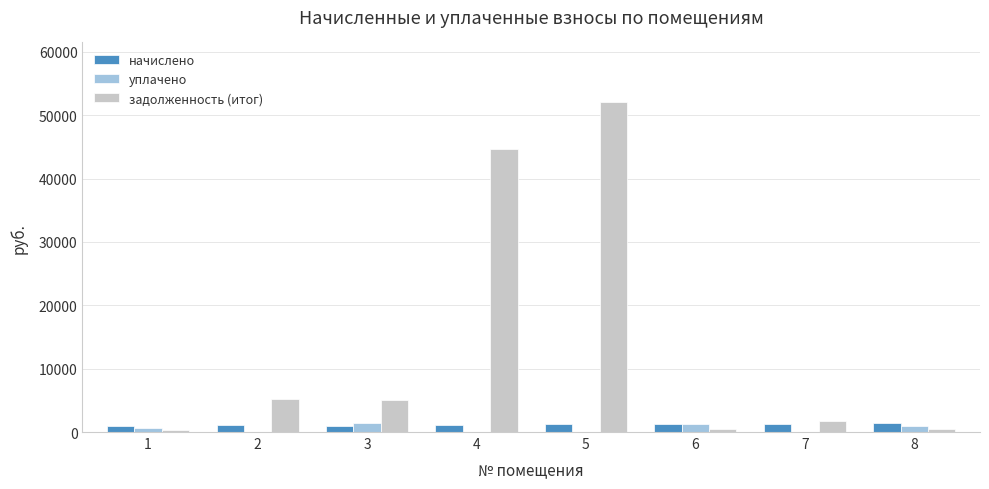

How many groups of bars are there?

8